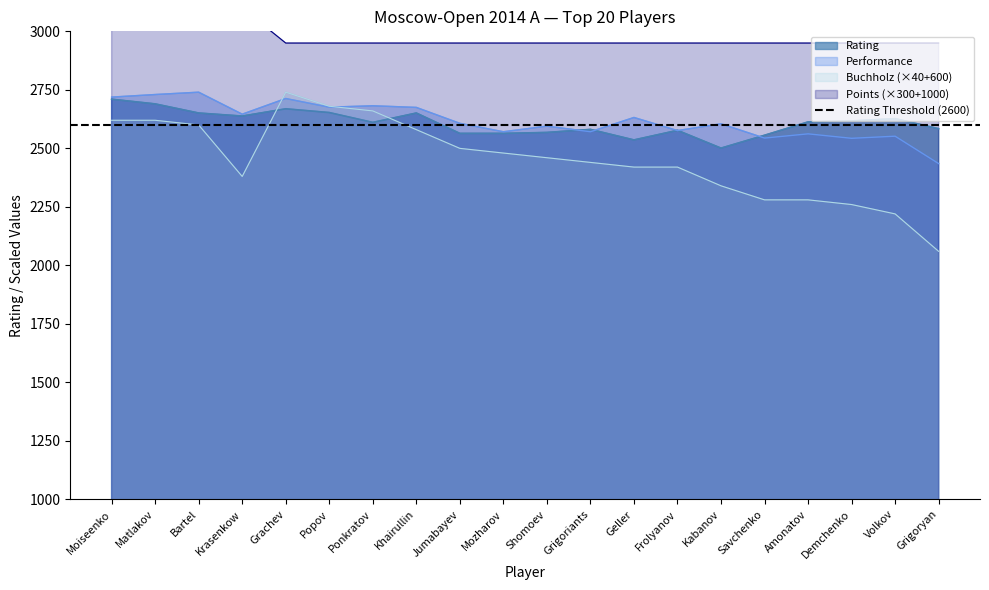

Is it true that Points equals 2950 at Kabanov?

True